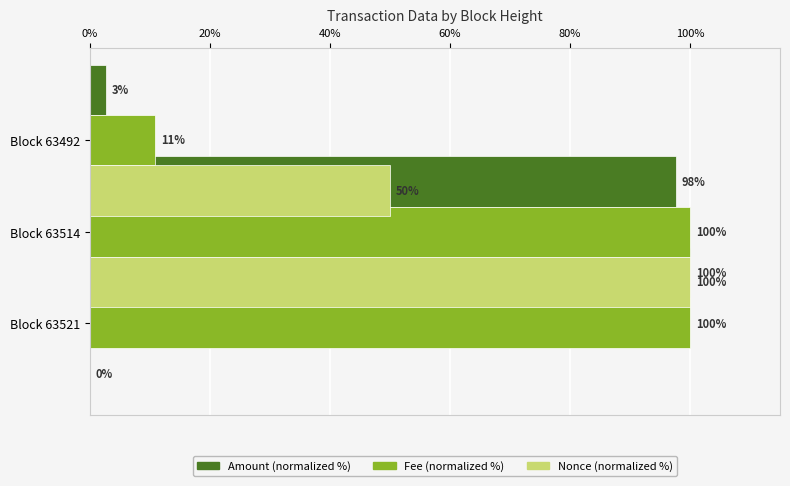

At how many categories does at least one series exceed 61?

2